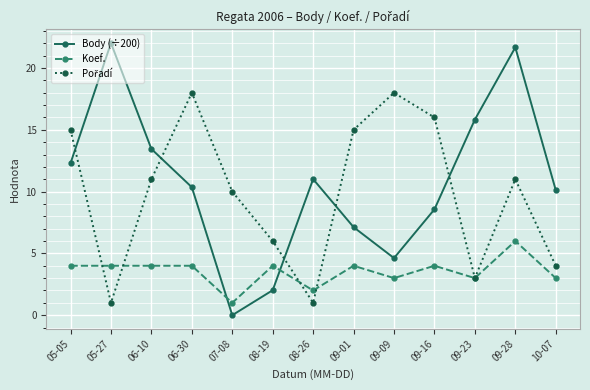

True or false: Koef. has more than 2 points higher than both neighbors.

True